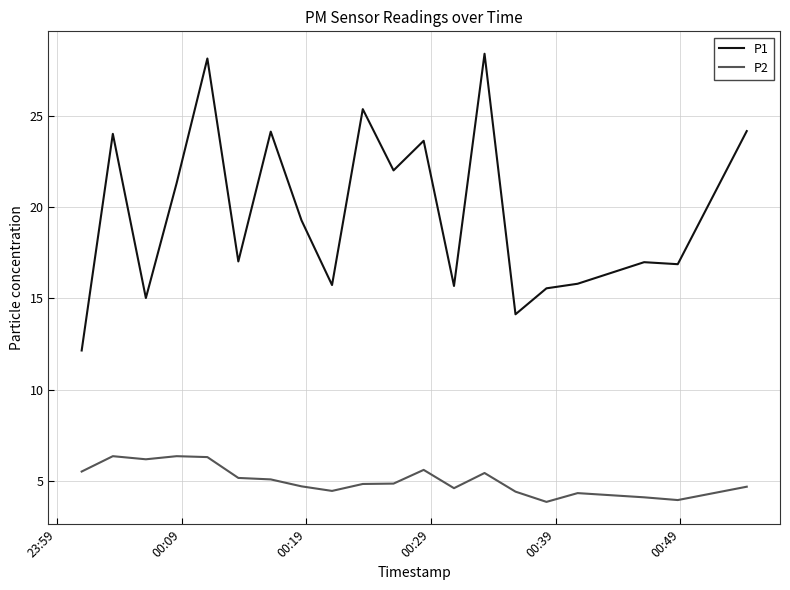

What is the minimum value shown in the chart?

3.9